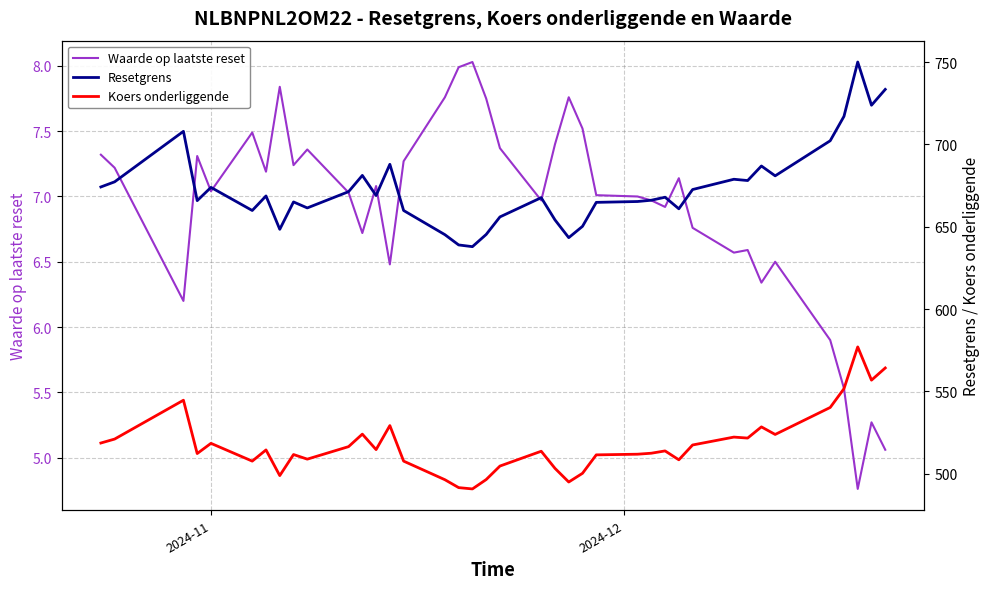

What is the maximum value for Waarde op laatste reset?

8.0